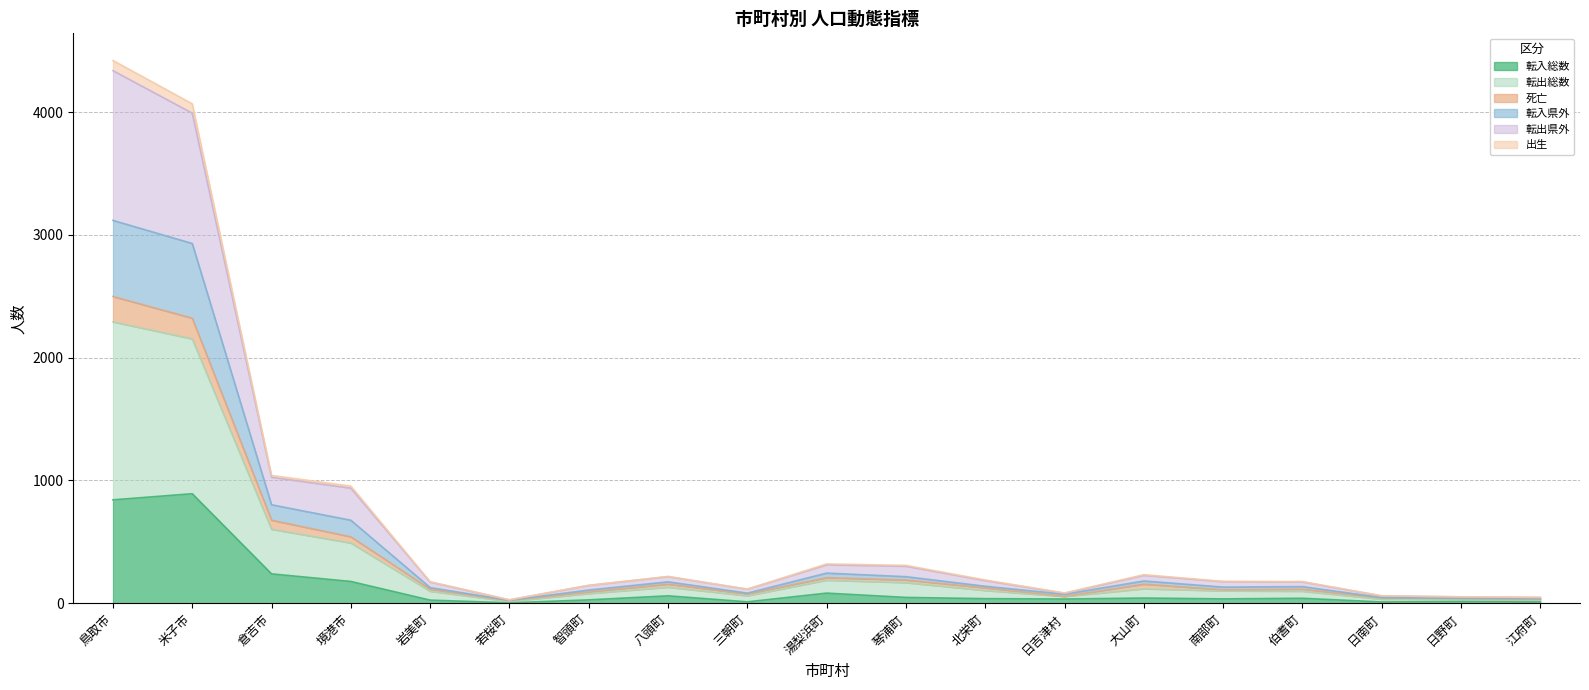

True or false: 死亡 and 出生 cross at least once.

False